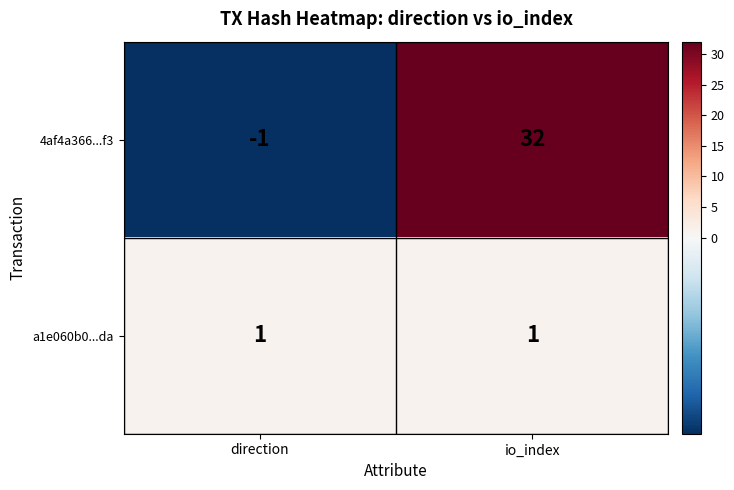

Between direction and io_index, which series saw the biggest shift?

4af4a366...f3